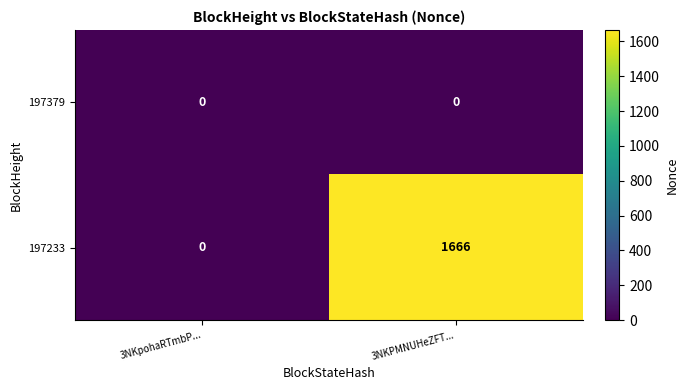

Reading left to right, what are all the values shown in this chart?

197379: 0	0
197233: 0	1666